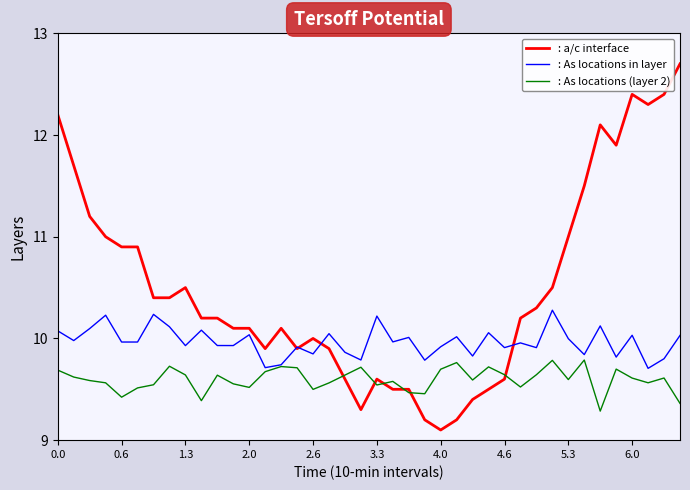

What is the sum of all : a/c interface values?

420.4